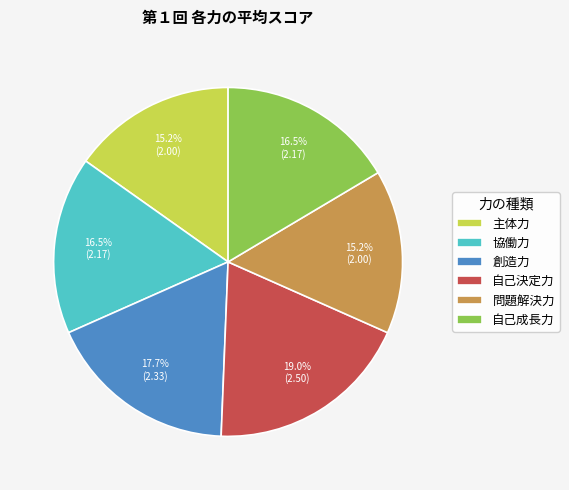

How much of the chart is everything except 創造力?

82.3%